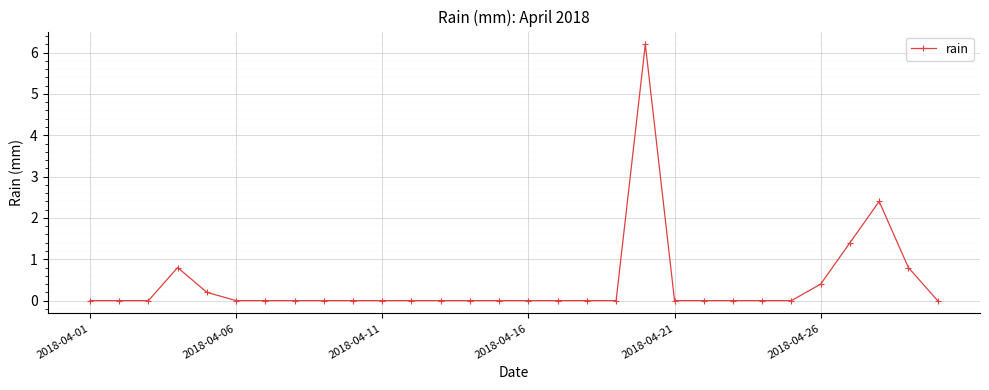

Count the number of data series in this chart.

1